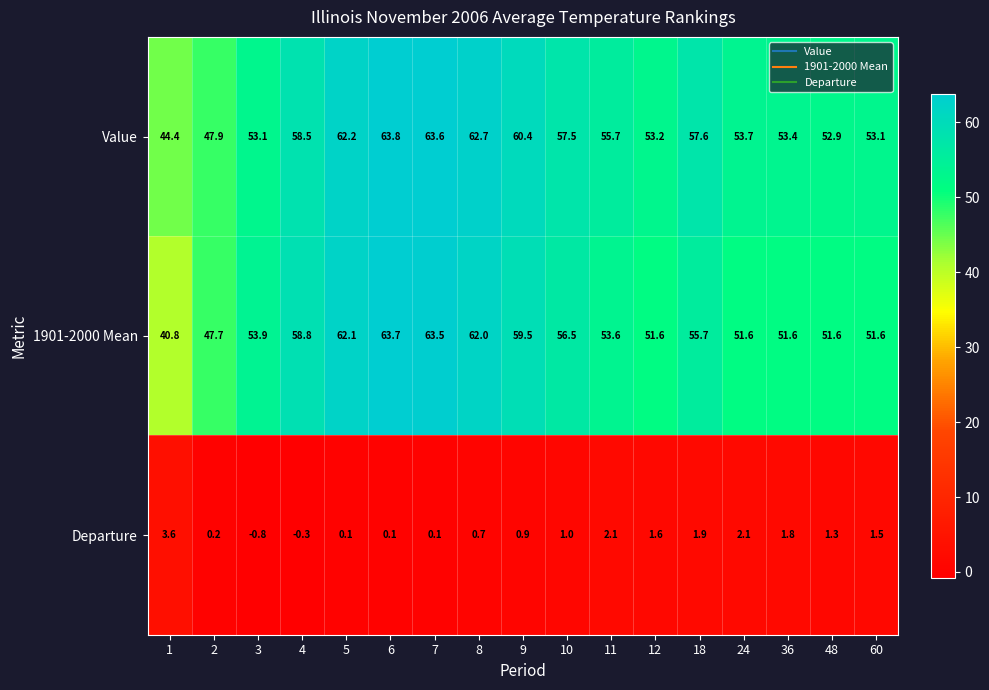

Read the Value value at 5.

62.2